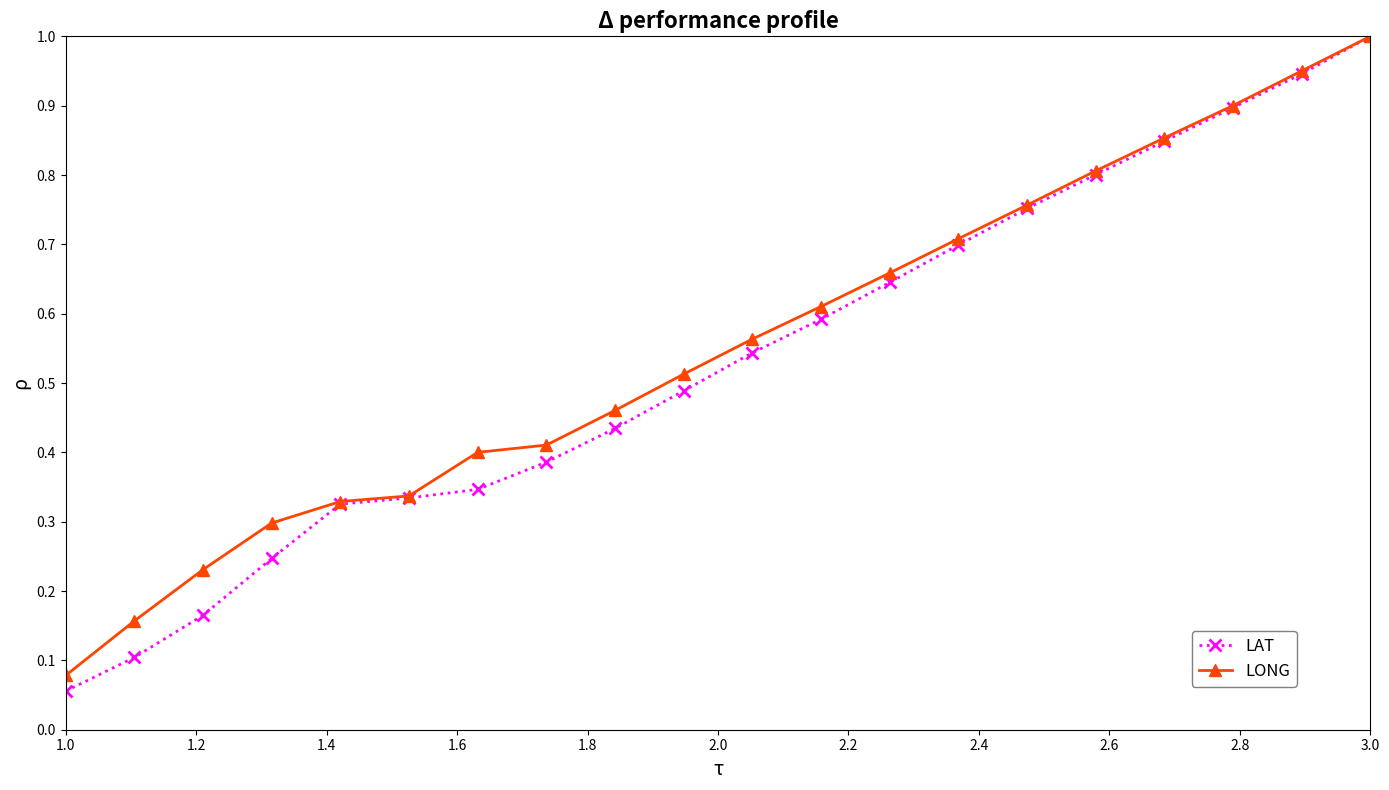

True or false: LONG has more than 2 points higher than both neighbors.

False